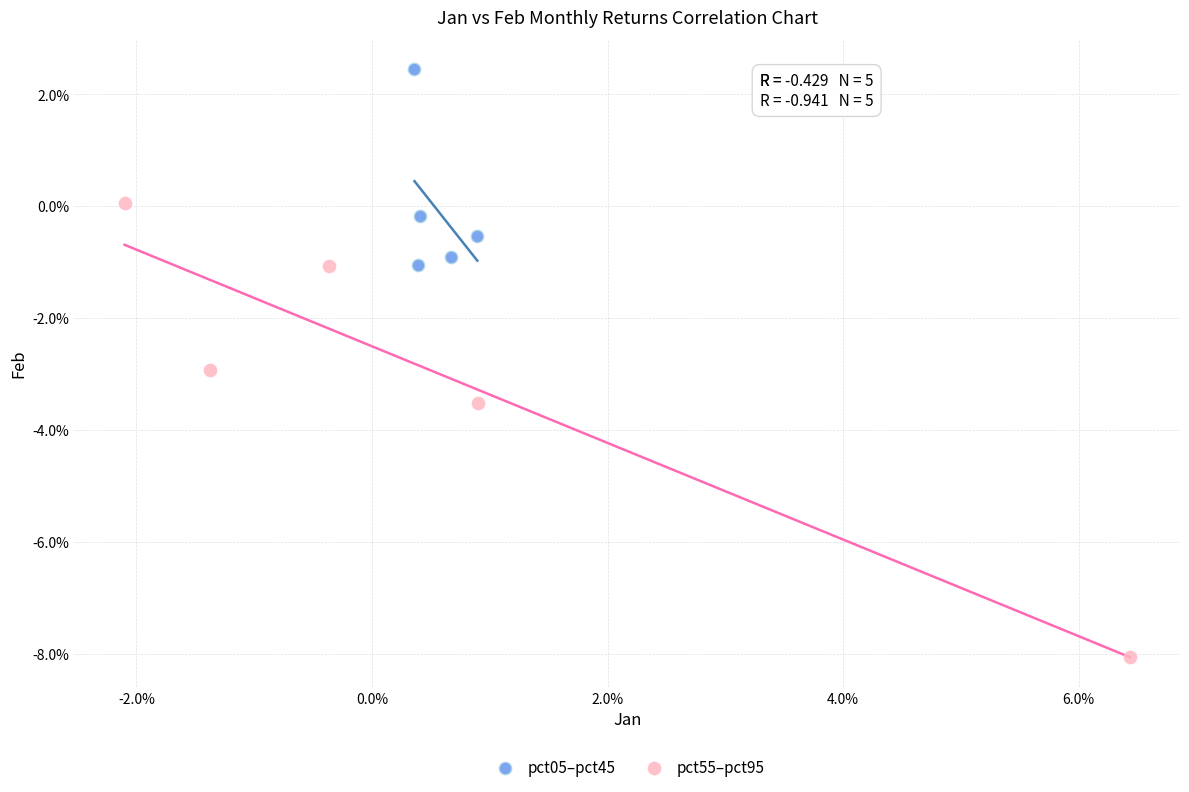

Which series has the largest Y range (max minus min)?

pct55–pct95